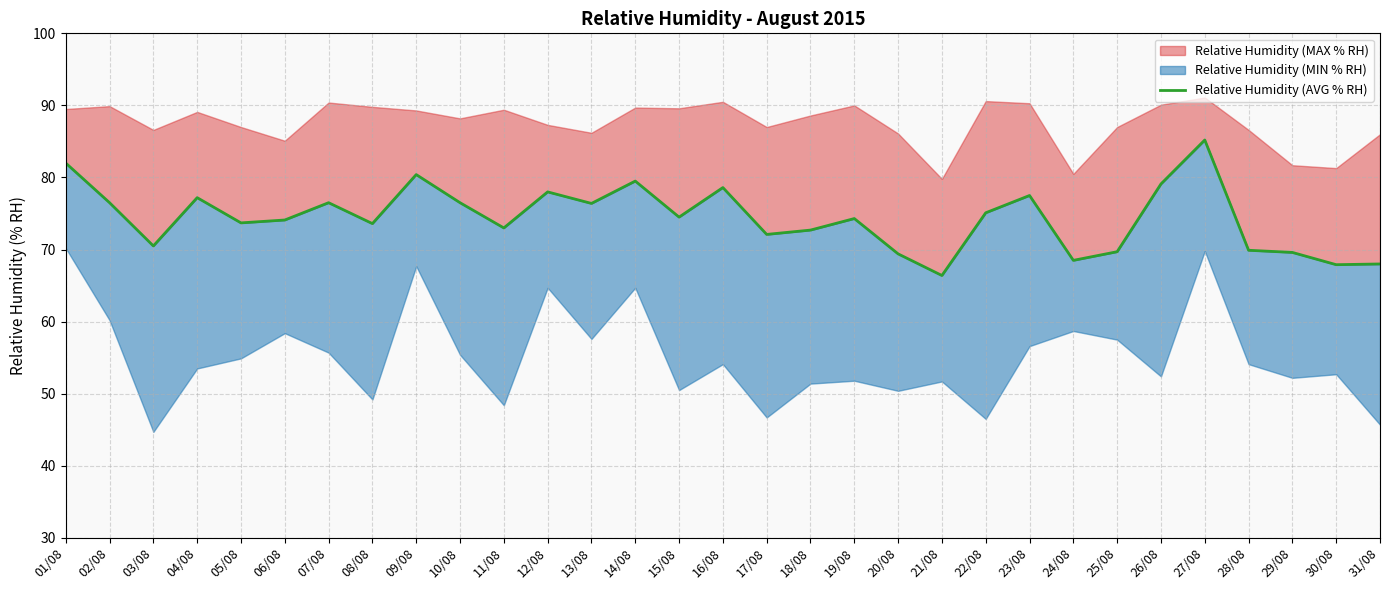

At which label is the value closest to 75?

22/08